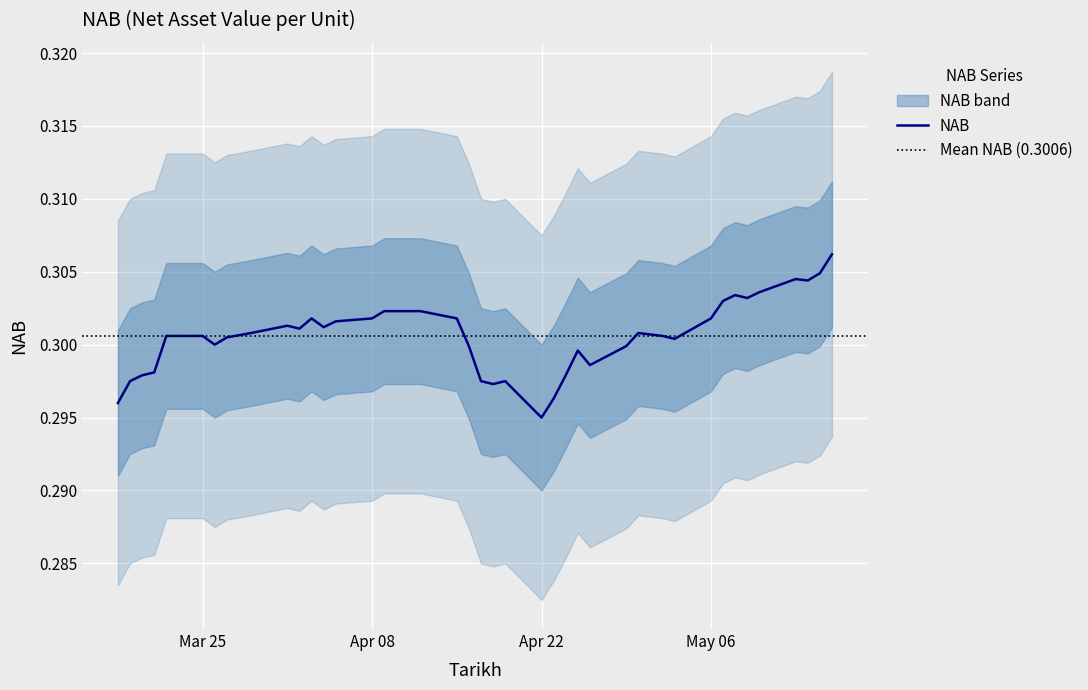

Between 19-03-2024 and 15-04-2024, which is larger?

15-04-2024